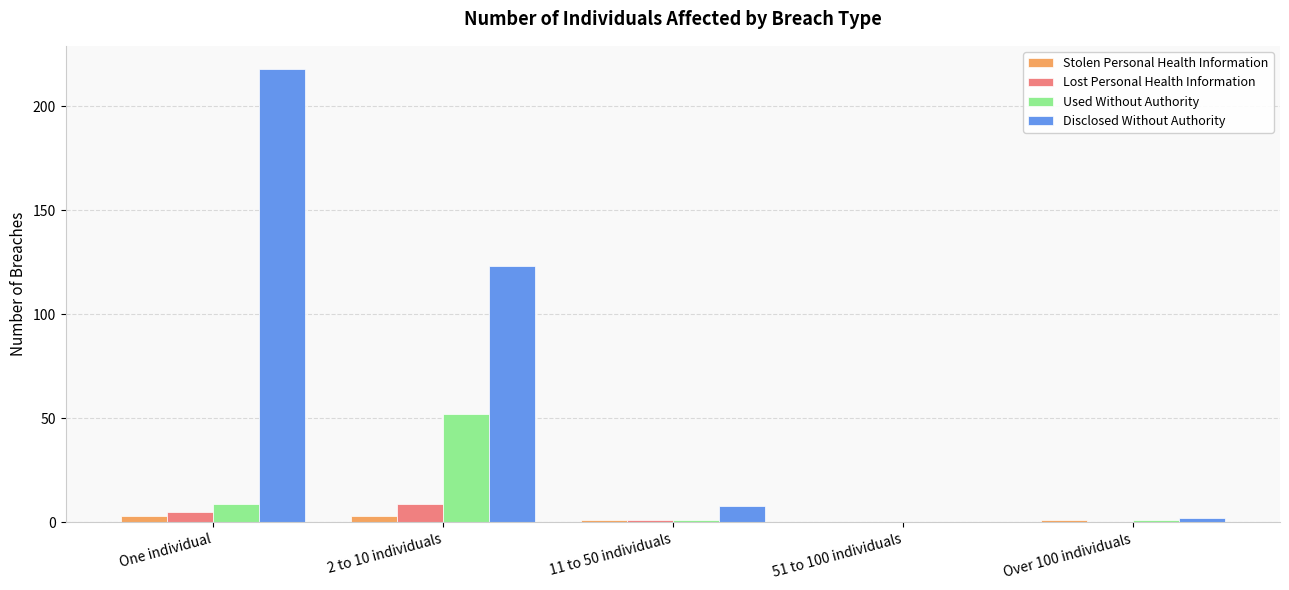

Is it true that Disclosed Without Authority equals 218 at One individual?

True